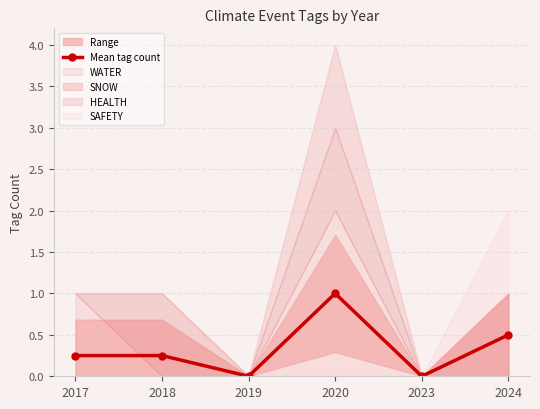

Does the chart display data point markers on the line(s)?

Yes